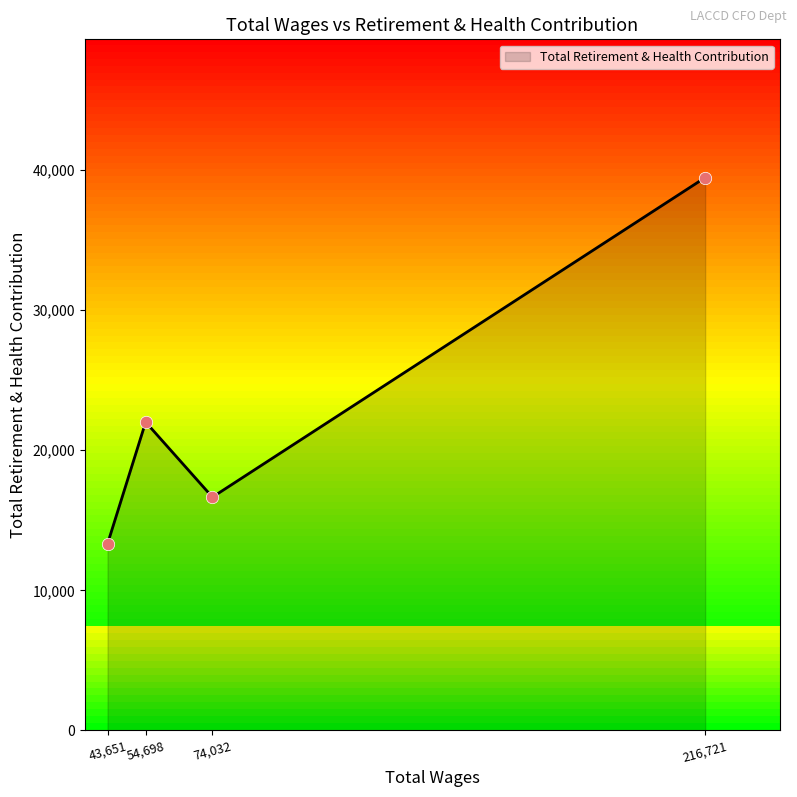

What is the change in value from 43,651 to 74,032?

+3338